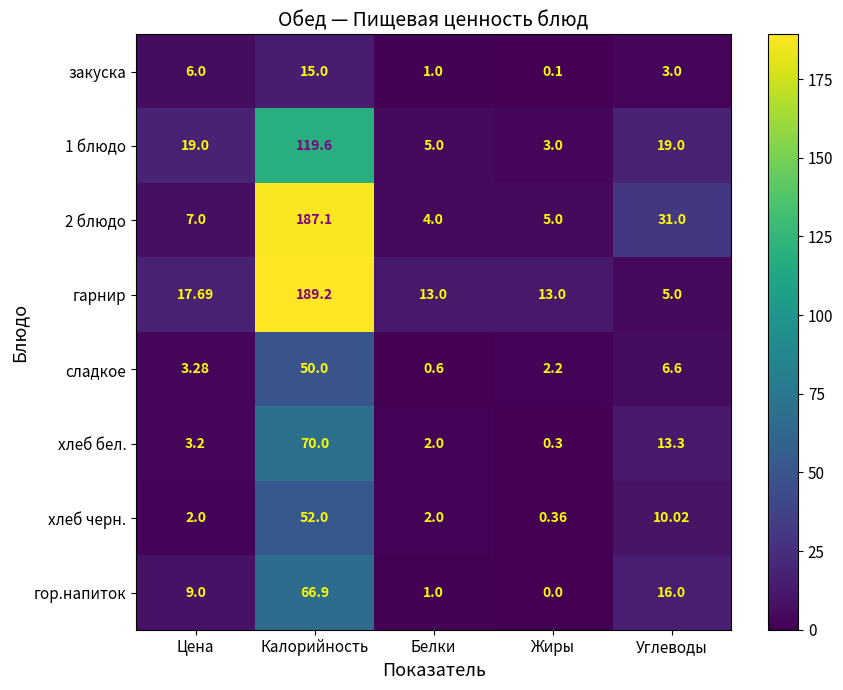

Which series has the largest total across all categories?

гарнир